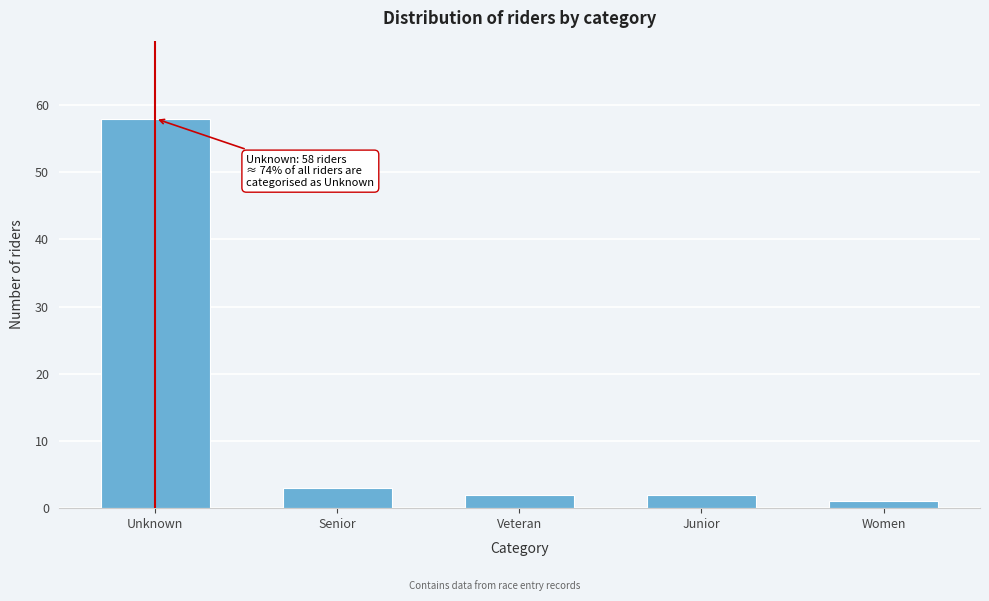

Reading left to right, transcribe all the data shown in this chart.

Unknown=58	Senior=3	Veteran=2	Junior=2	Women=1